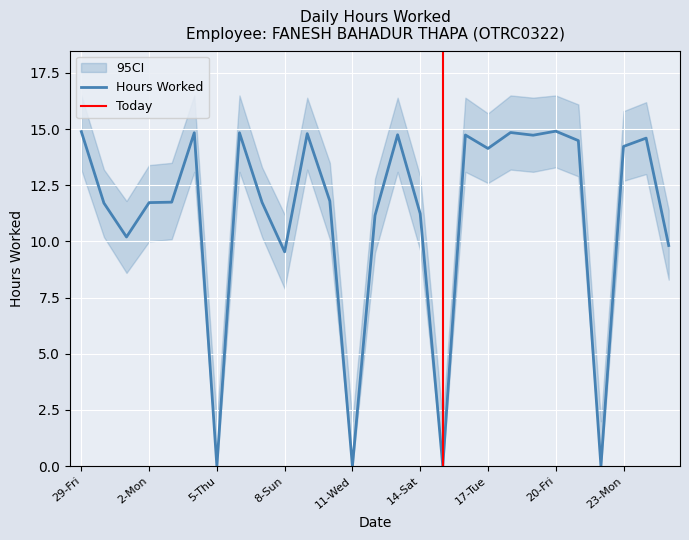

At which label is the value closest to 7?

8-Sun